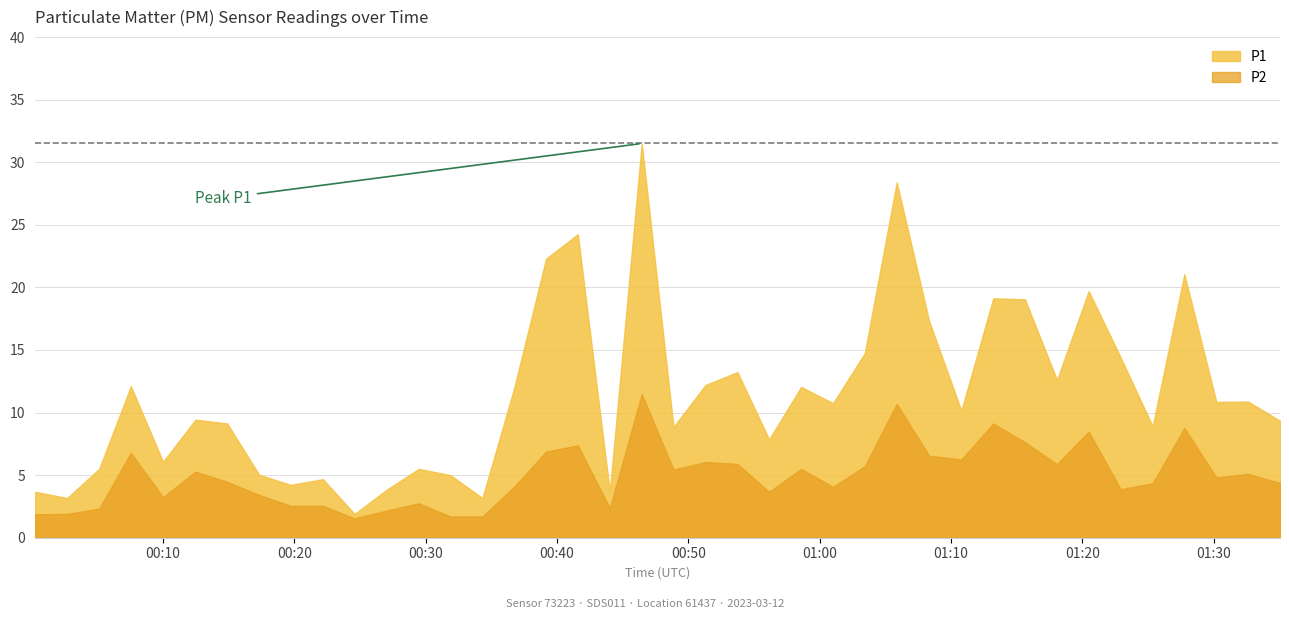

At how many categories does at least one series exceed 16?

9